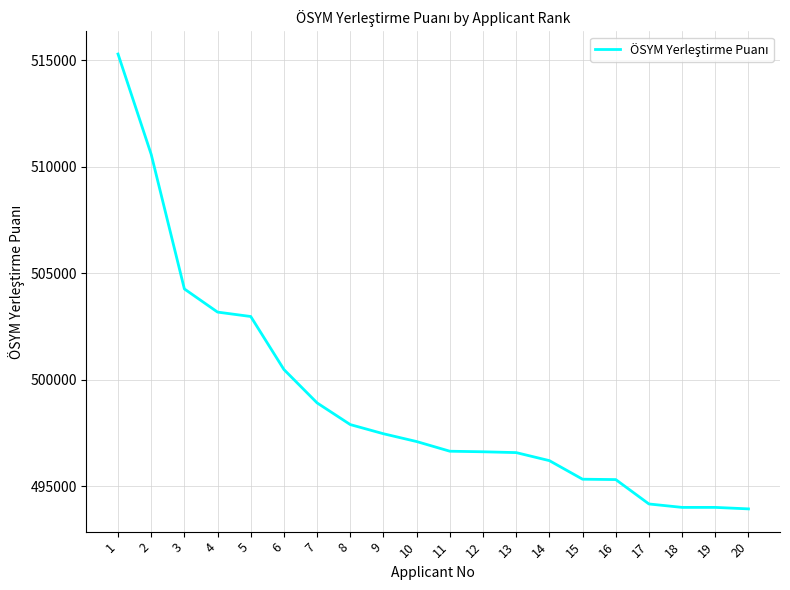

Is it true that the value at 17 is 784569?

False